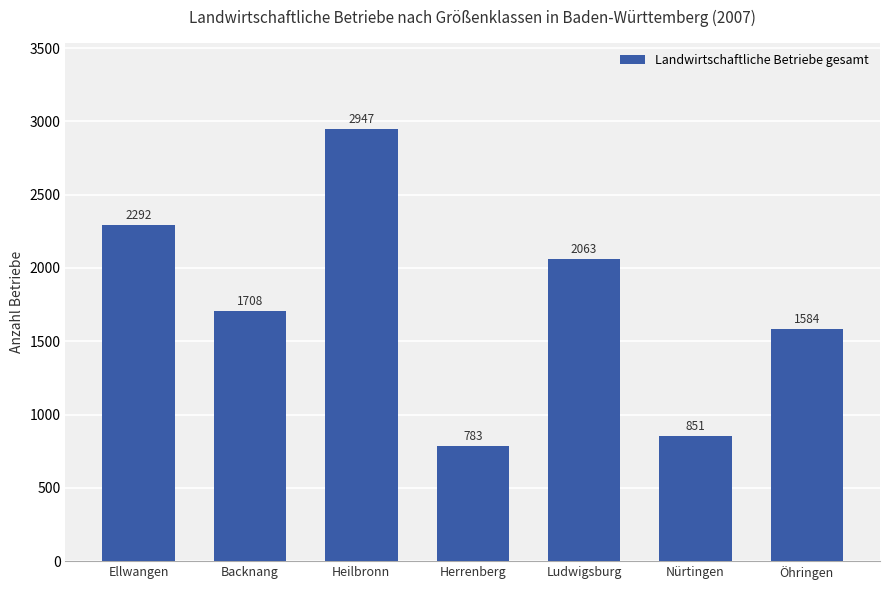

How many values are below 1708?

3